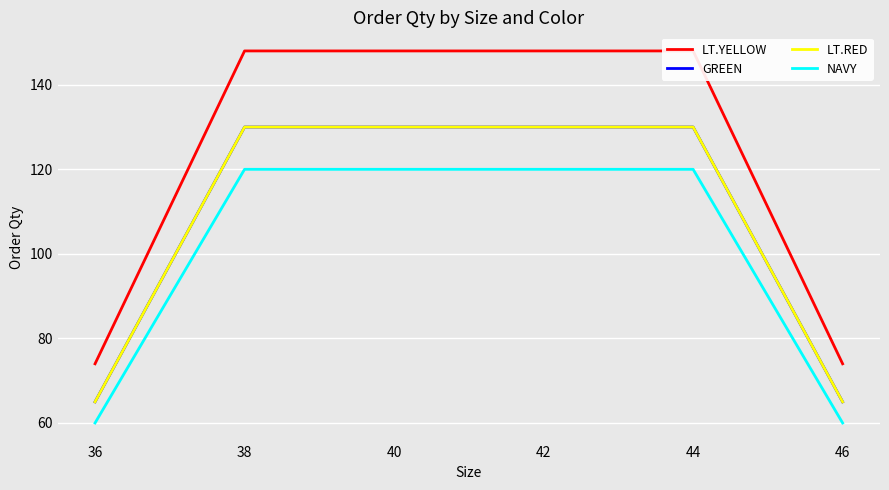

True or false: LT.RED and LT.YELLOW intersect in this chart.

False